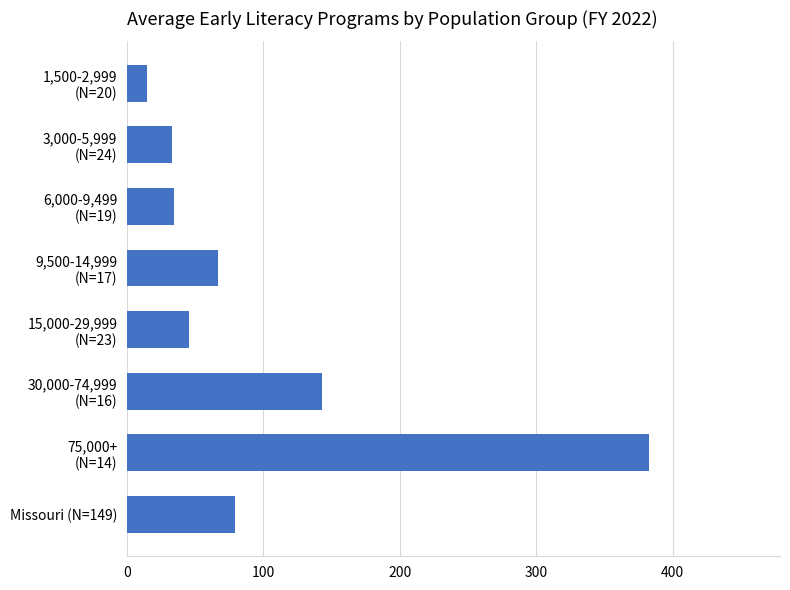

What is the difference between the second highest and second lowest values?

110.3